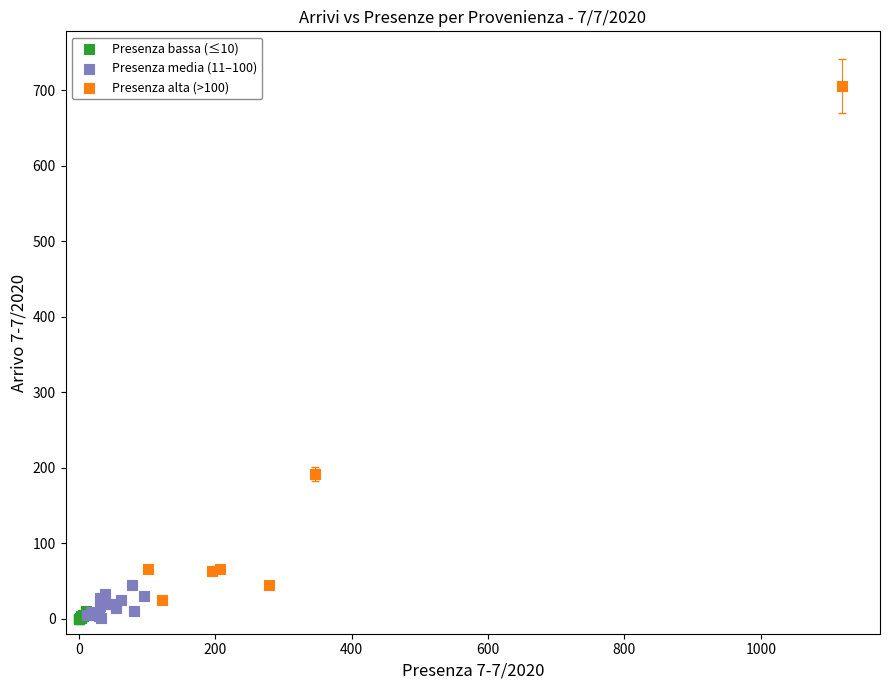

Which series contains the highest Y value?

Presenza alta (>100)